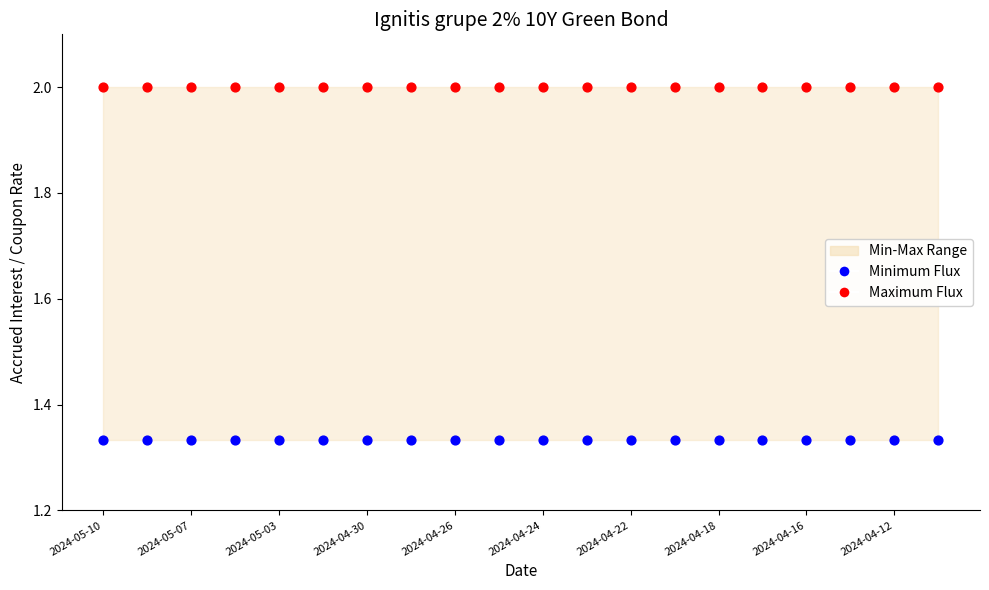

Which series contains the lowest Y value?

Minimum Flux